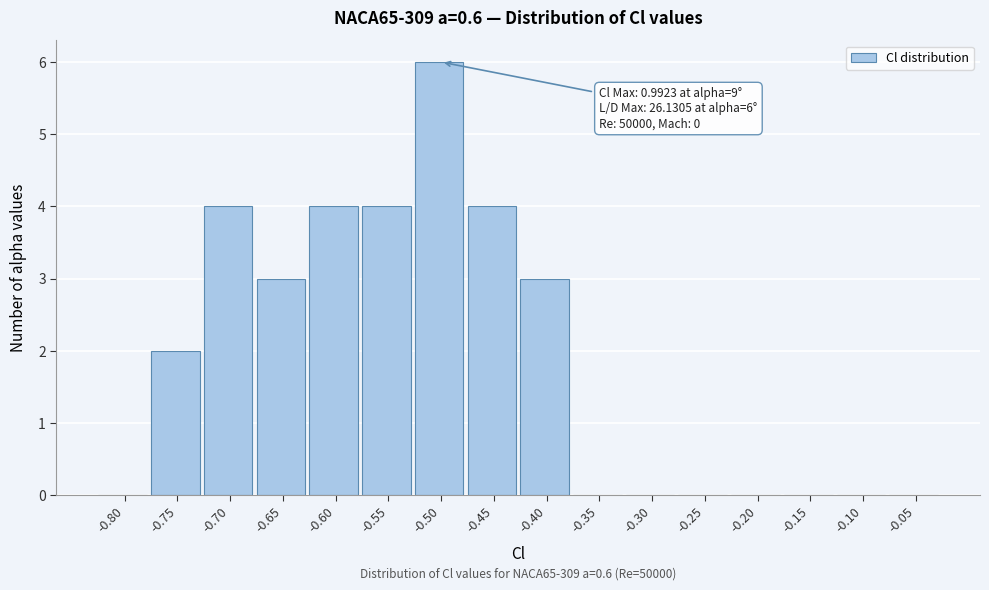

Reading left to right, what are all the values shown in this chart?

-0.80=0	-0.75=2	-0.70=4	-0.65=3	-0.60=4	-0.55=4	-0.50=6	-0.45=4	-0.40=3	-0.35=0	-0.30=0	-0.25=0	-0.20=0	-0.15=0	-0.10=0	-0.05=0